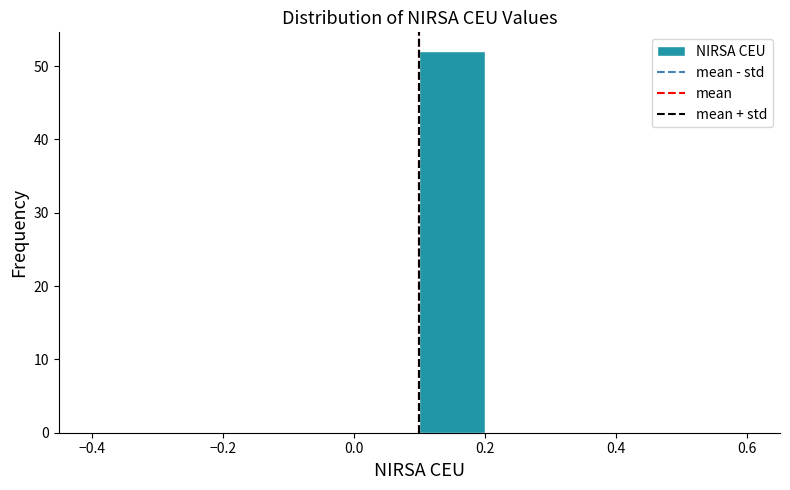

Reading left to right, transcribe this chart: for each bar, give the range it covers on the x-axis and its height. The values are not printed on the chart, so give them approximately, as read against the axis.

-0.4 to -0.3: 0
-0.3 to -0.2: 0
-0.2 to -0.1: 0
-0.1 to 0.0: 0
0.0 to 0.1: 0
0.1 to 0.2: 52
0.2 to 0.3: 0
0.3 to 0.4: 0
0.4 to 0.5: 0
0.5 to 0.6: 0